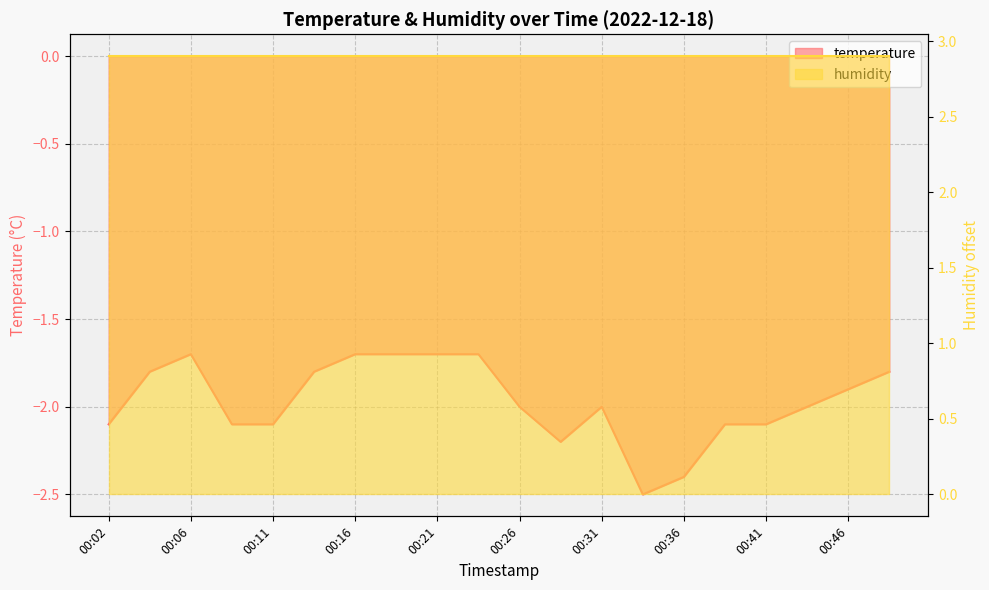

Rank the categories by value from highest to lowest.

00:06, 00:16, 00:19, 00:21, 00:23, 00:04, 00:14, 00:48, 00:46, 00:26, 00:31, 00:44, 00:02, 00:09, 00:11, 00:38, 00:41, 00:28, 00:36, 00:33